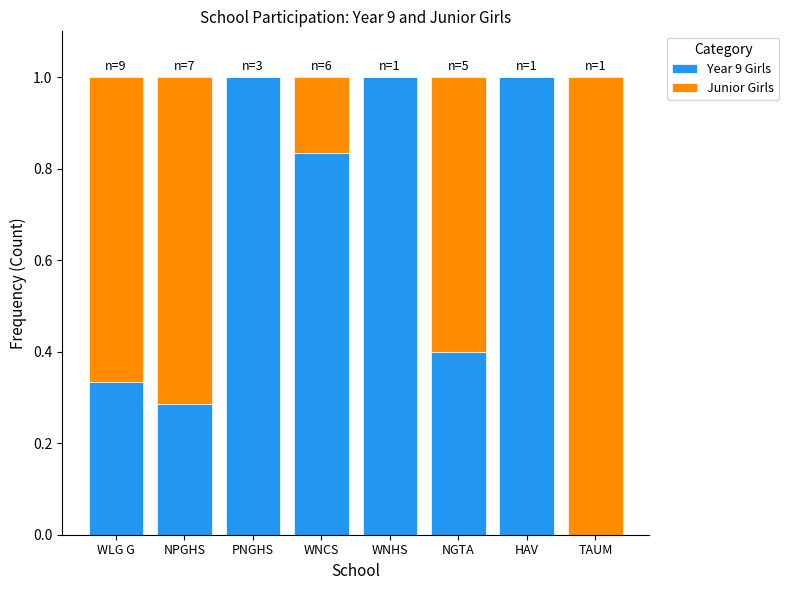

What is the total value across all series at NPGHS?

1.0